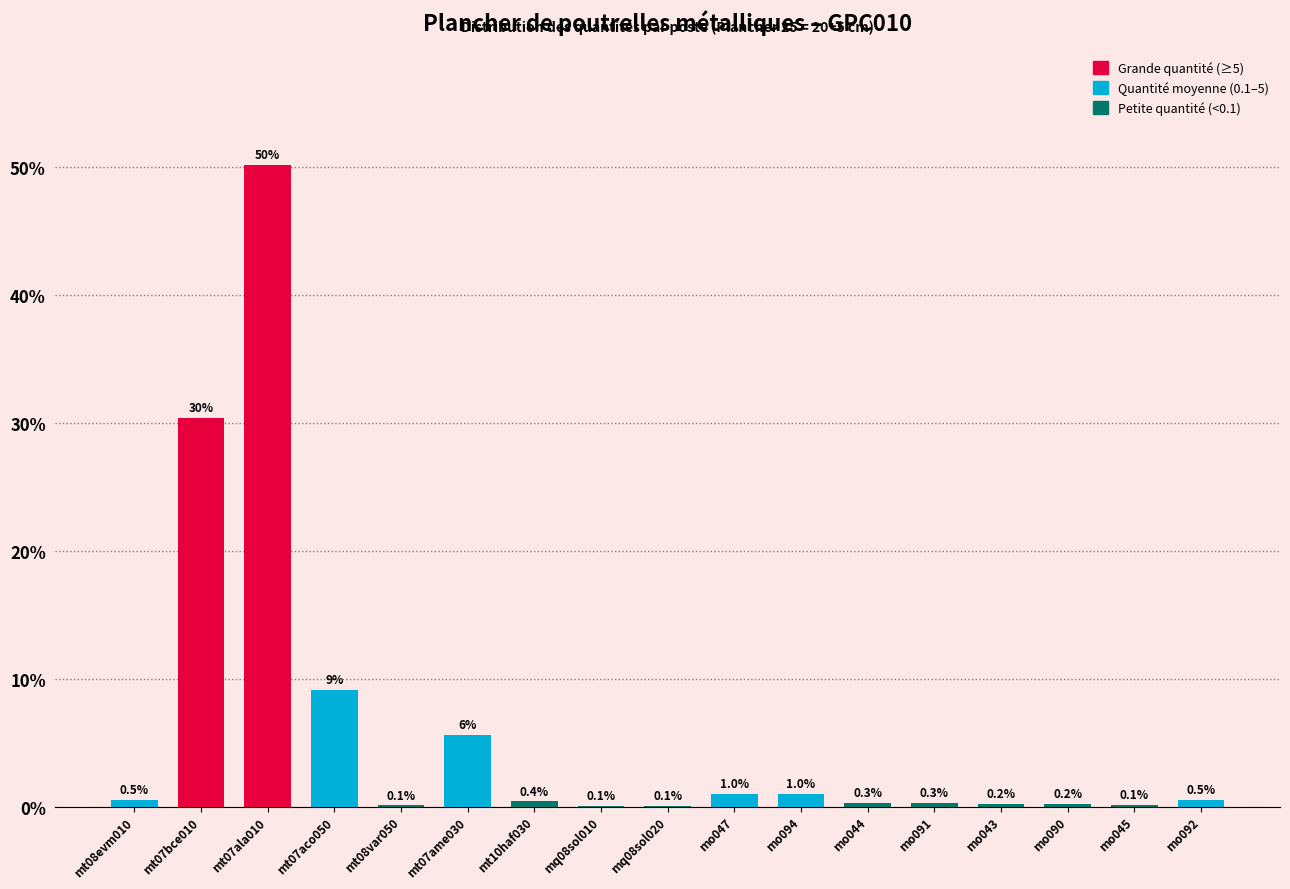

Reading left to right, transcribe all the data shown in this chart.

mt08evm010=0.5	mt07bce010=30.4	mt07ala010=50.2	mt07aco050=9.1	mt08var050=0.1	mt07ame030=5.6	mt10haf030=0.4	mq08sol010=0.1	mq08sol020=0.1	mo047=1.0	mo094=1.0	mo044=0.3	mo091=0.3	mo043=0.2	mo090=0.2	mo045=0.1	mo092=0.5